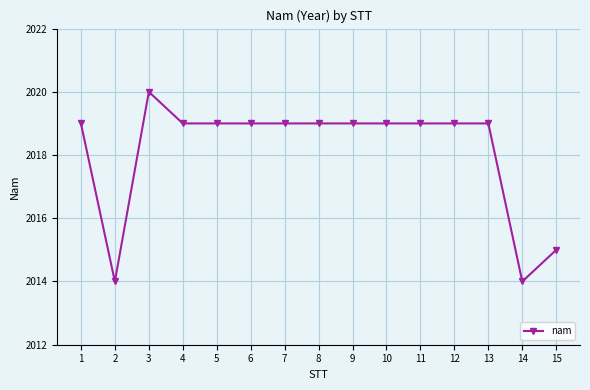

Which has a higher value, 15 or 9?

9